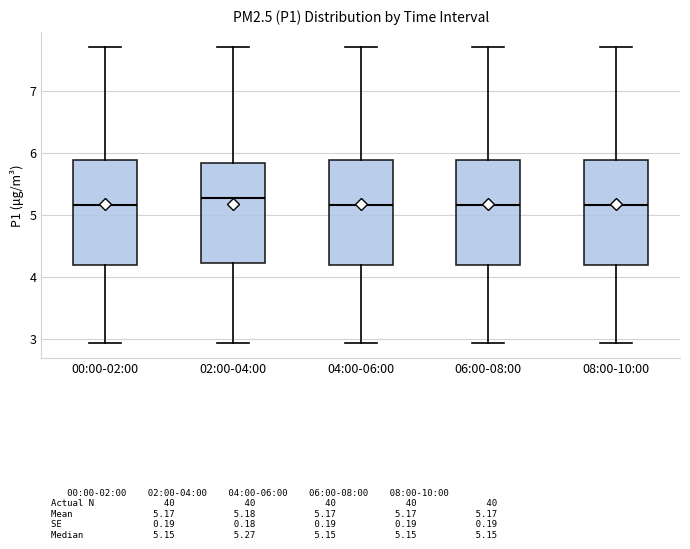

Where is the upper edge of the box for 06:00-08:00 on the y-axis? The values are not printed on the chart, so give them approximately, as read against the axis.

5.9